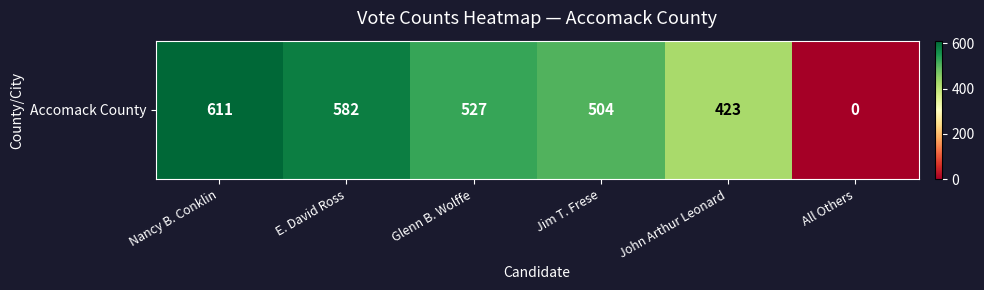

Count the number of data series in this chart.

1